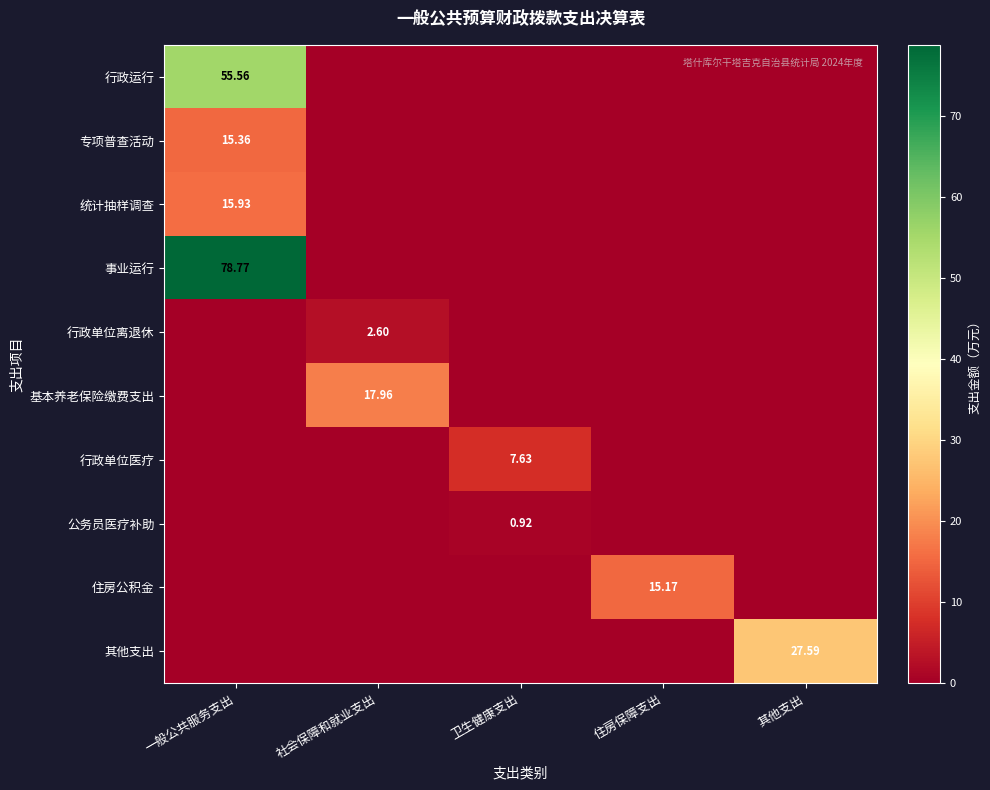

At which category is the sum across all series the highest?

一般公共服务支出